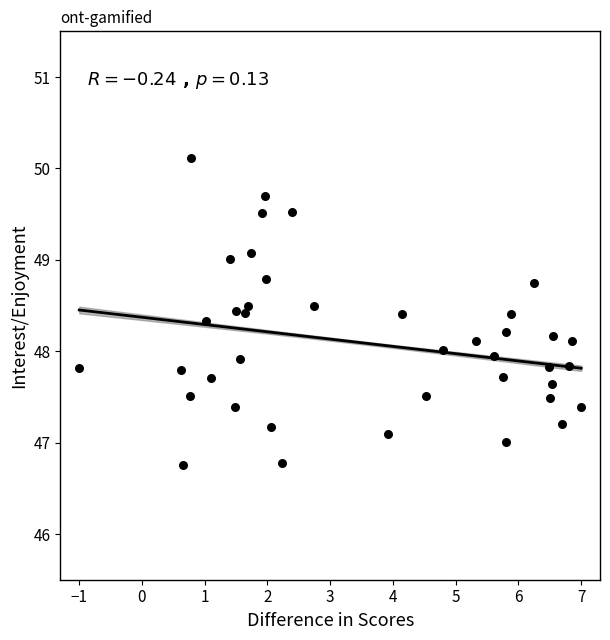

What is the range of X values (max minus min)?

8.0